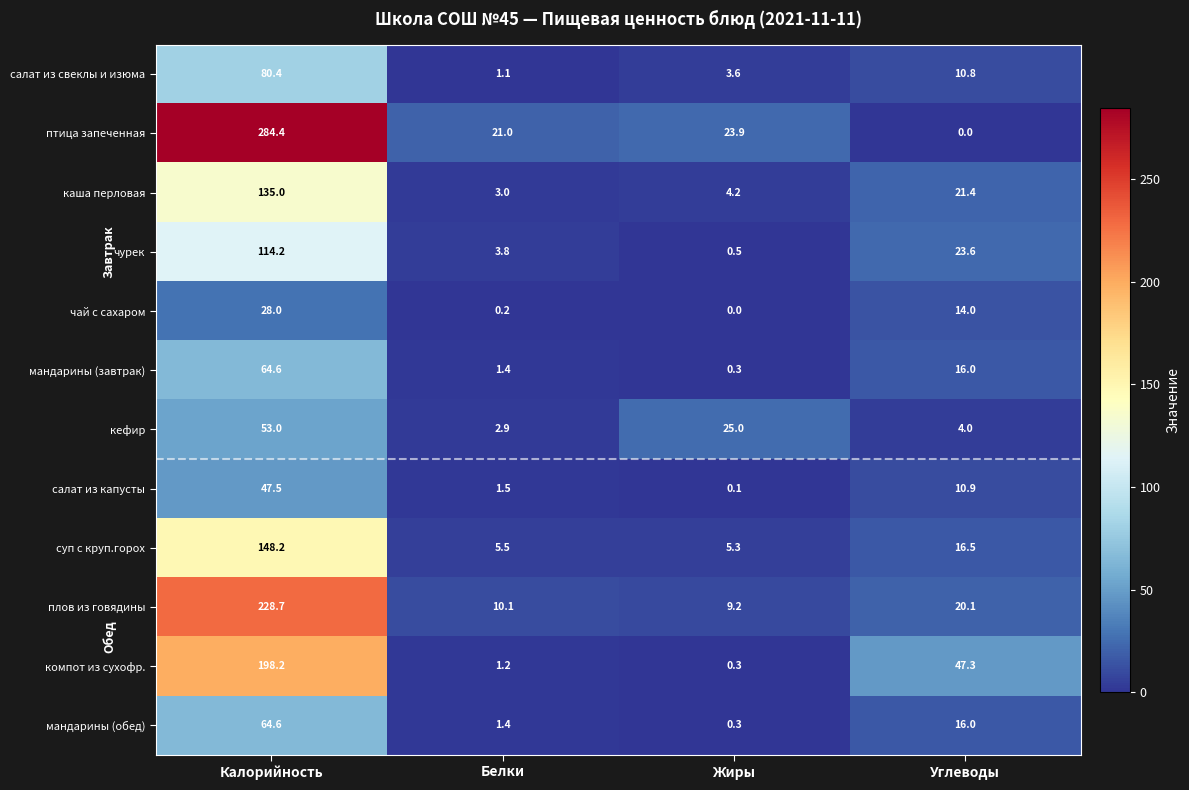

Where is плов из говядины nearest to the value 118?

Углеводы